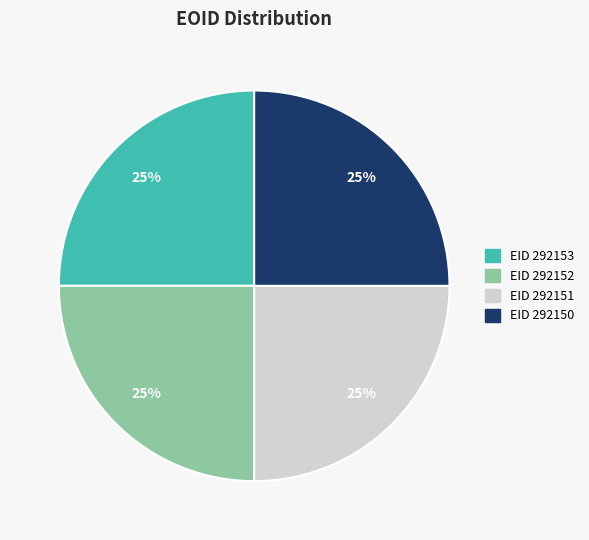

Does any single category account for the majority?

No